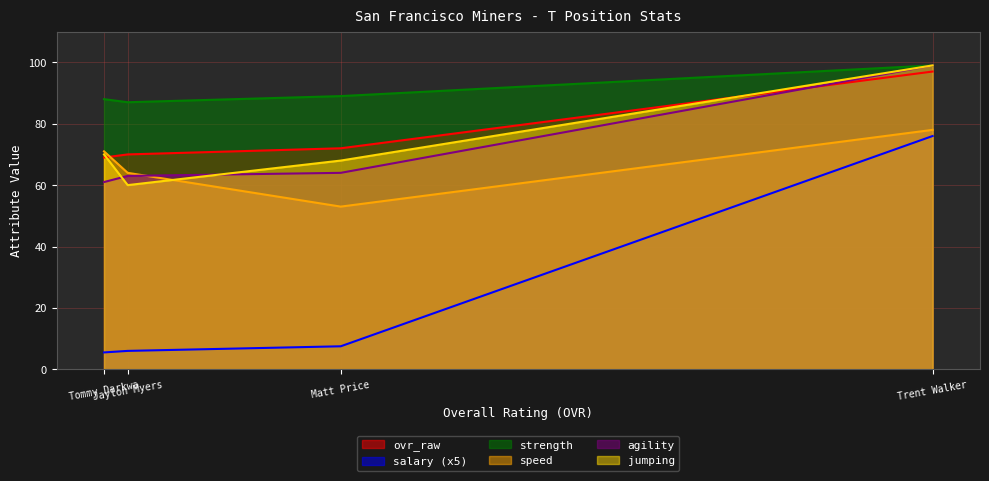

What is the spread (max minus min) of values at Trent Walker?

23.0